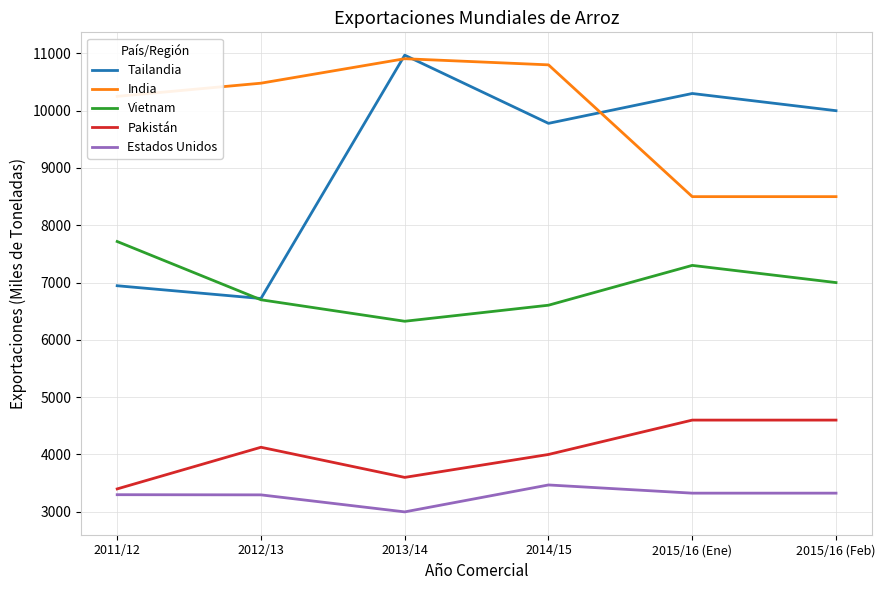

Rank the series at 2015/16 (Ene) from highest to lowest value.

Tailandia, India, Vietnam, Pakistán, Estados Unidos